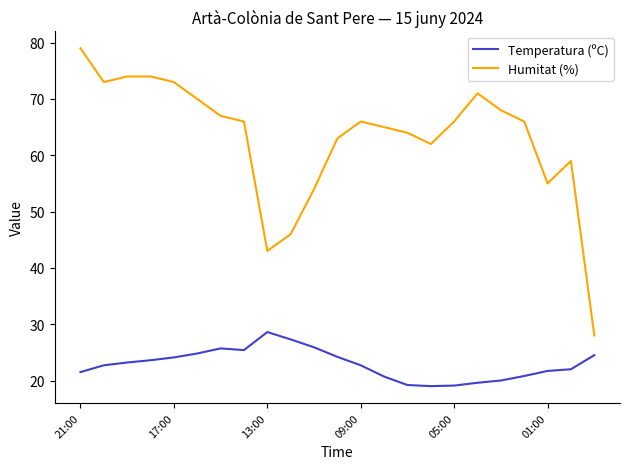

What is the greatest value displayed?

79.0